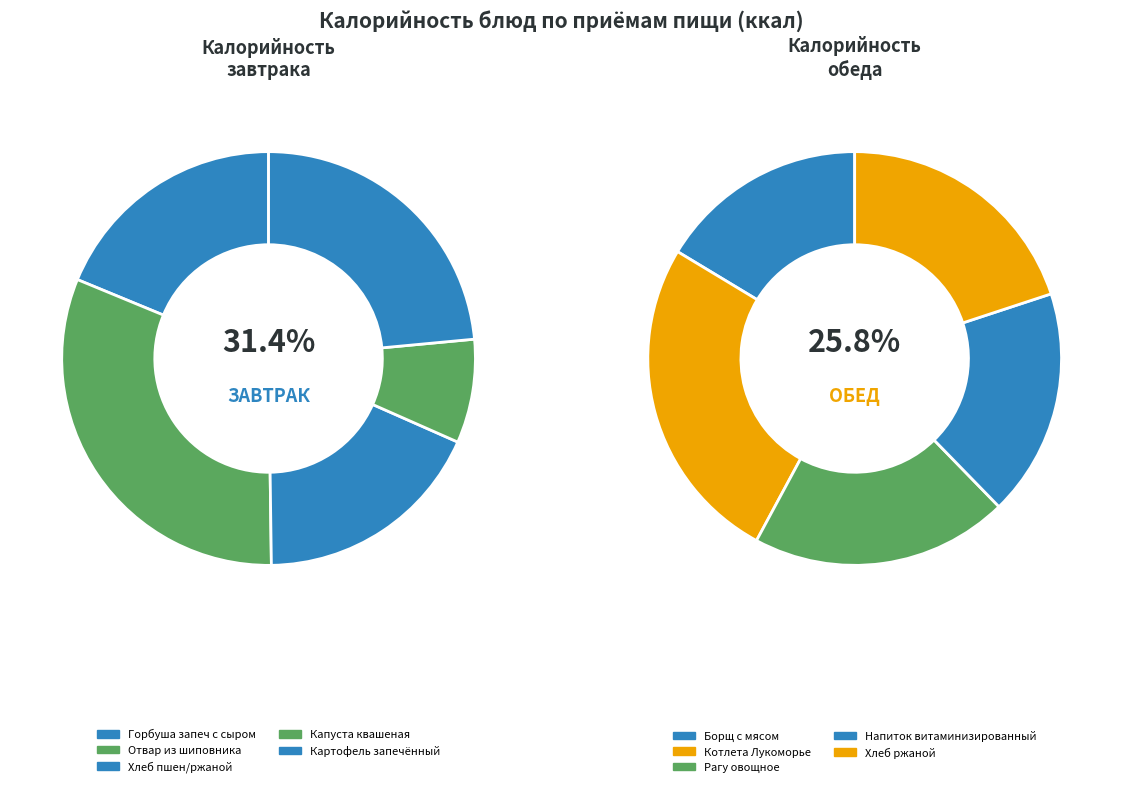

Is there a majority slice in this chart?

No